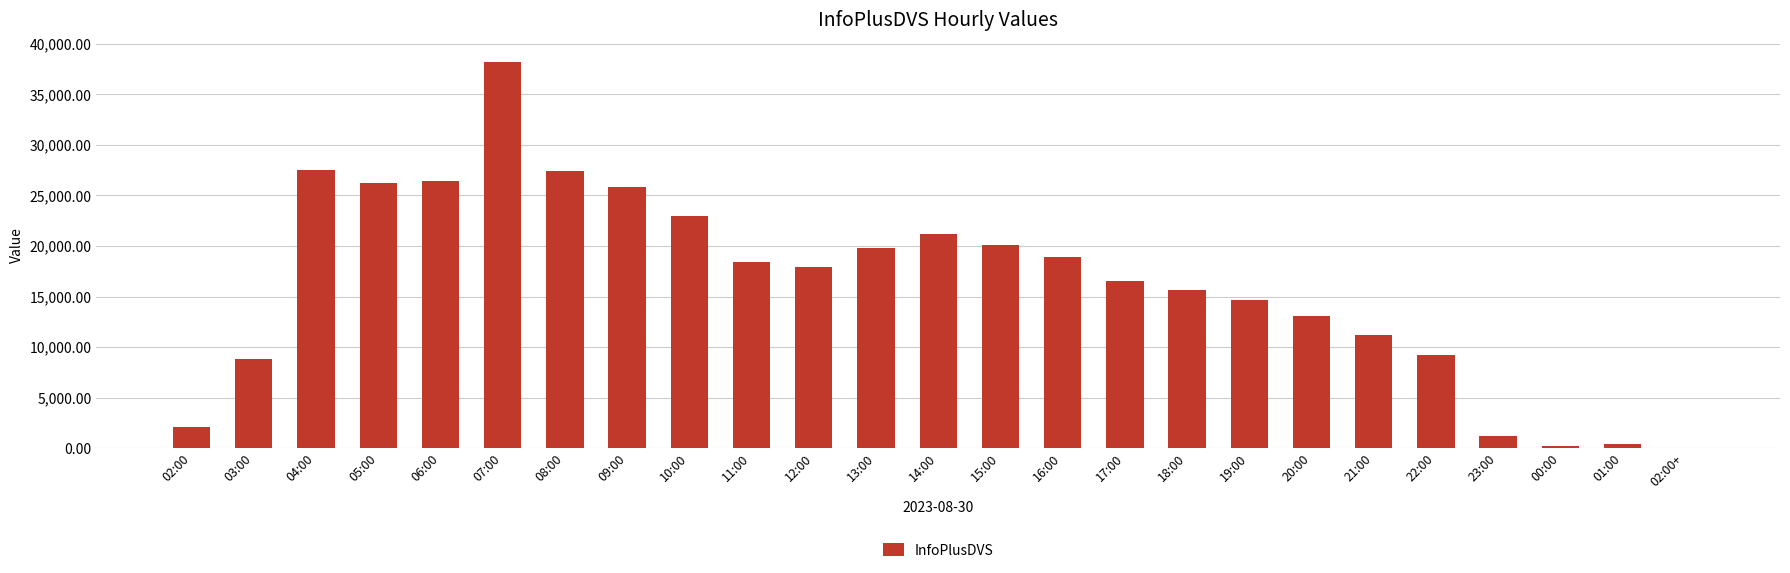

Are the bars grouped side by side (vs. stacked)?

No